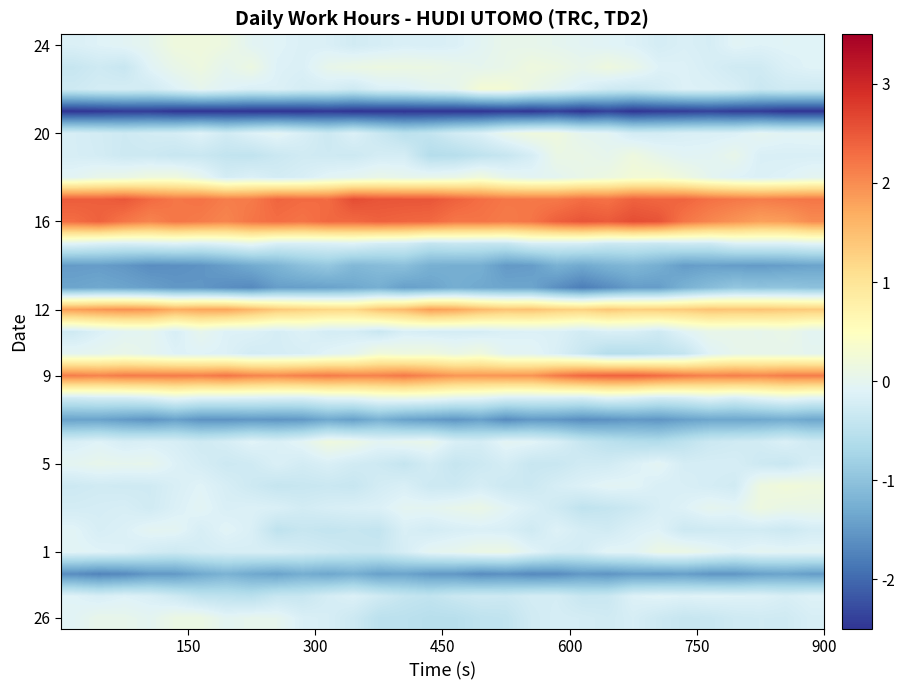

What is the smallest value displayed?

-2.5